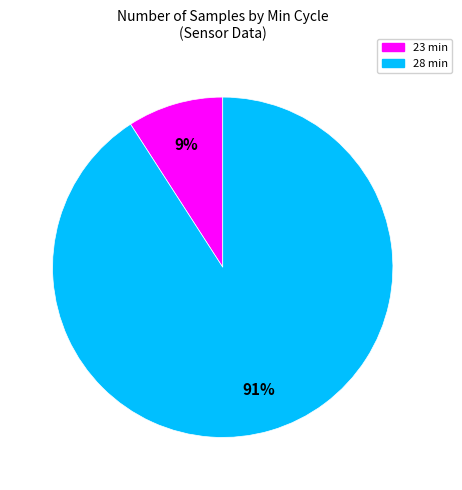

How many slices are in this pie chart?

2